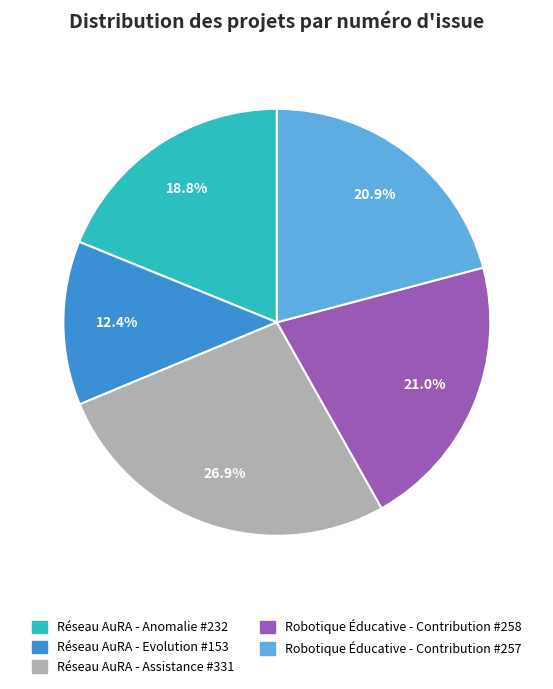

Does any single category account for the majority?

No